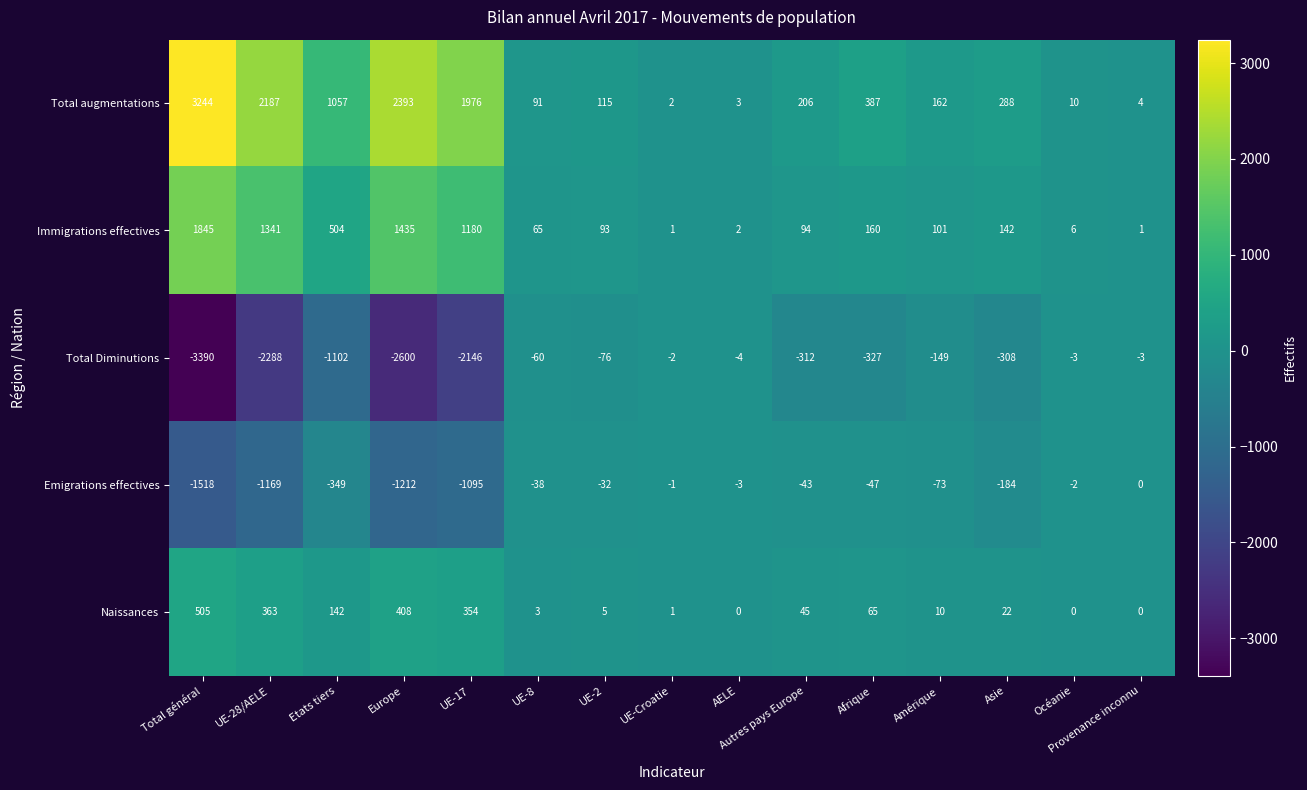

What is the maximum value shown in the chart?

3244